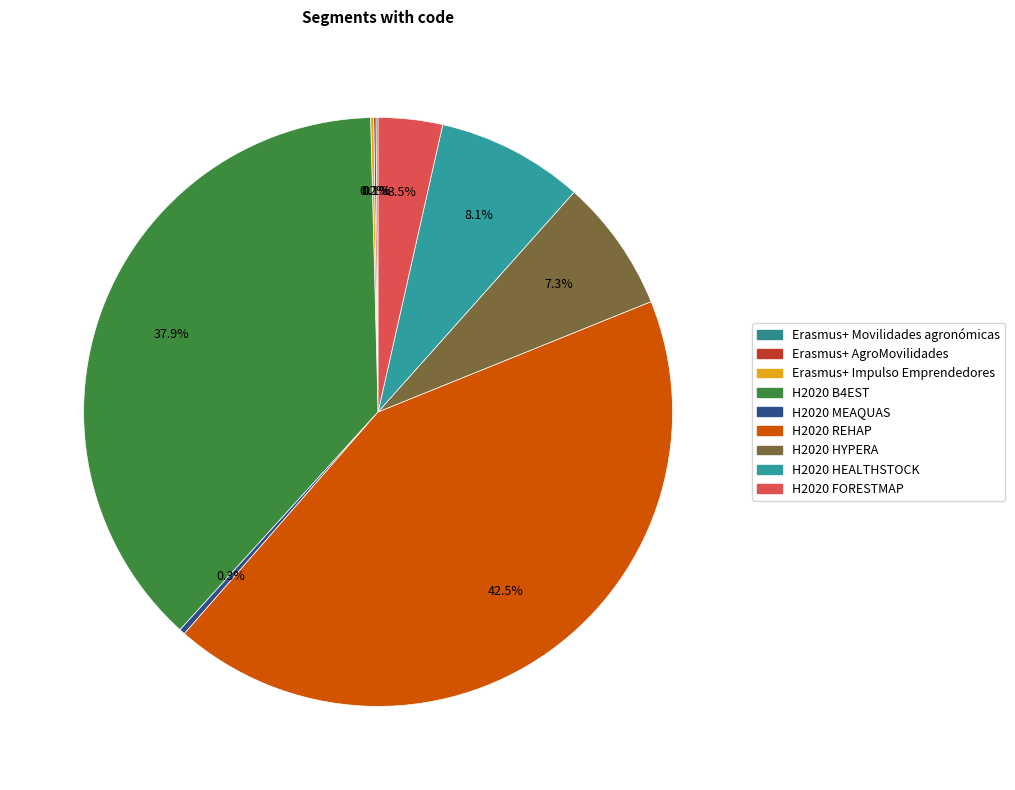

The H2020 HYPERA slice represents 1% of the pie. True or false?

False